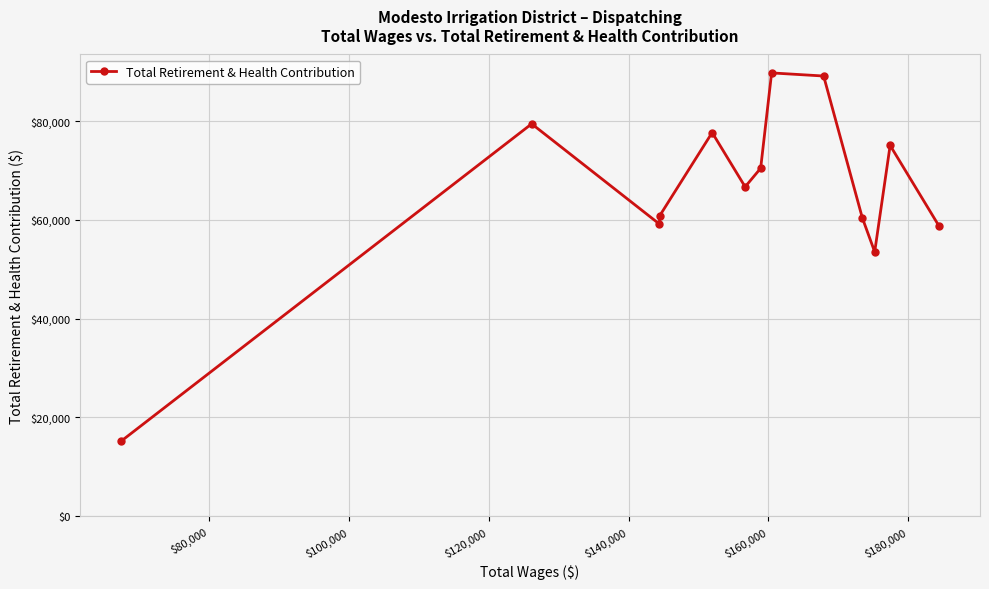

Reading right to left, what are all the values shown in this chart?

58714	75068	53512	60422	89113	89742	70438	66680	77664	60872	59145	79431	15166